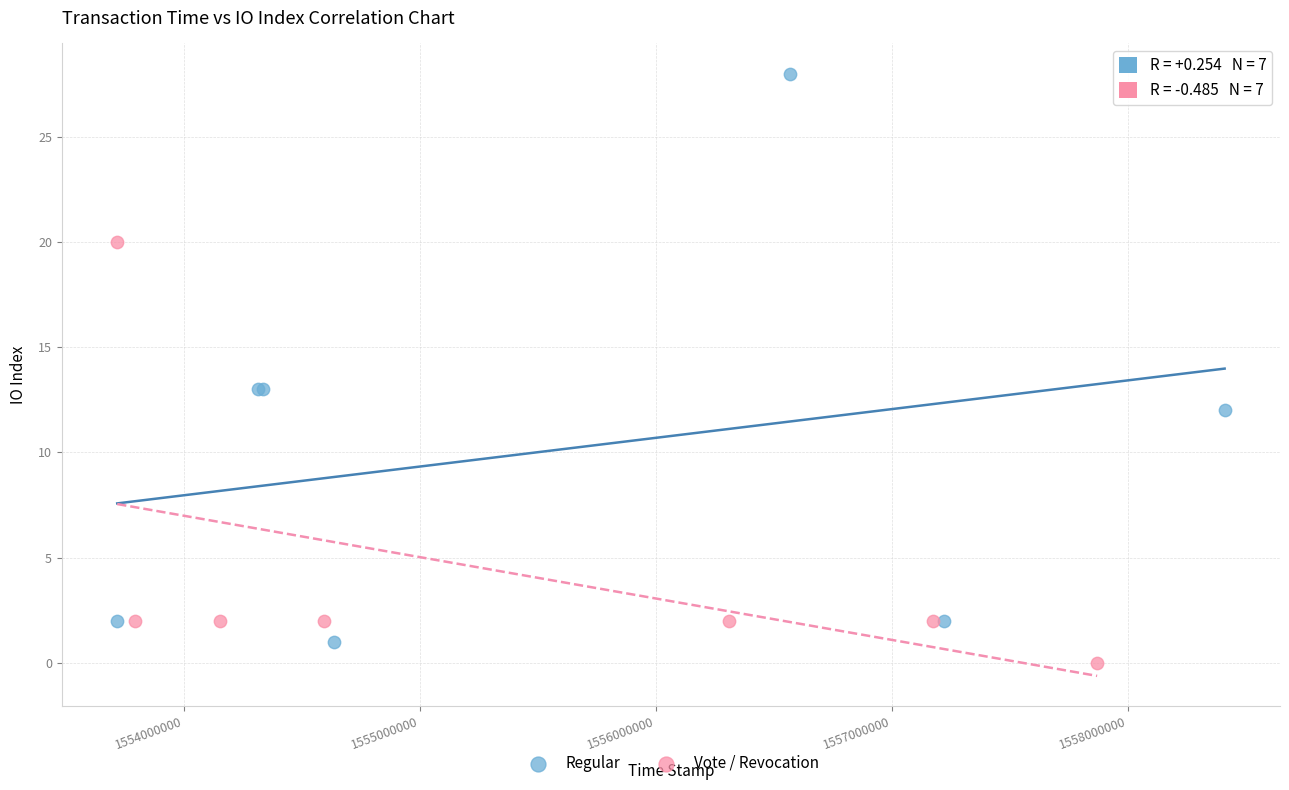

Which series contains the highest Y value?

Regular